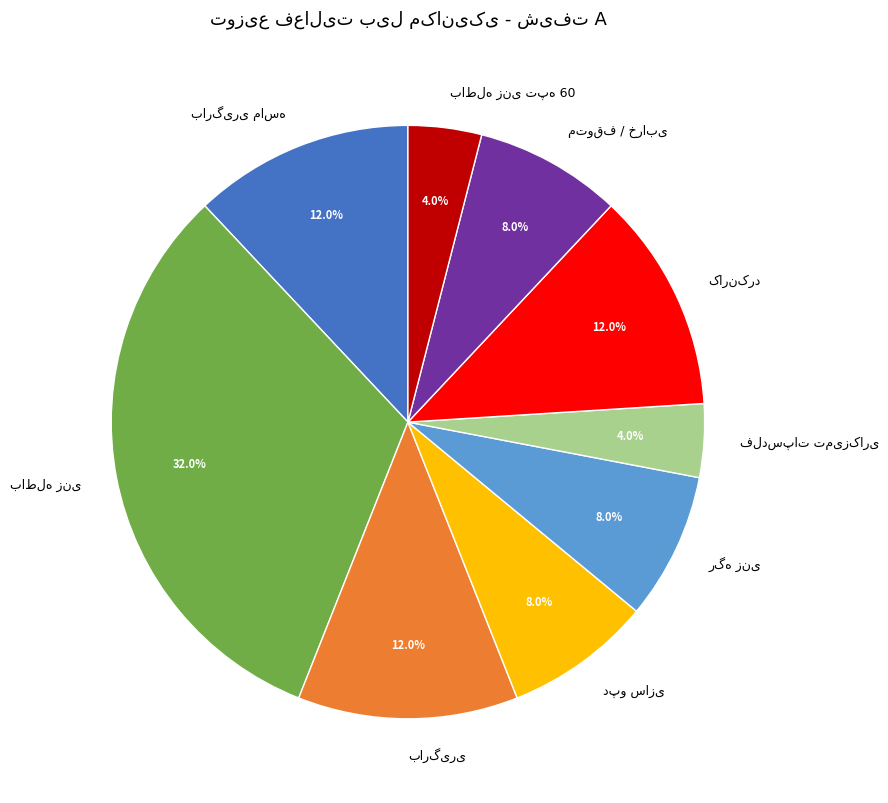

Does any single category account for the majority?

No